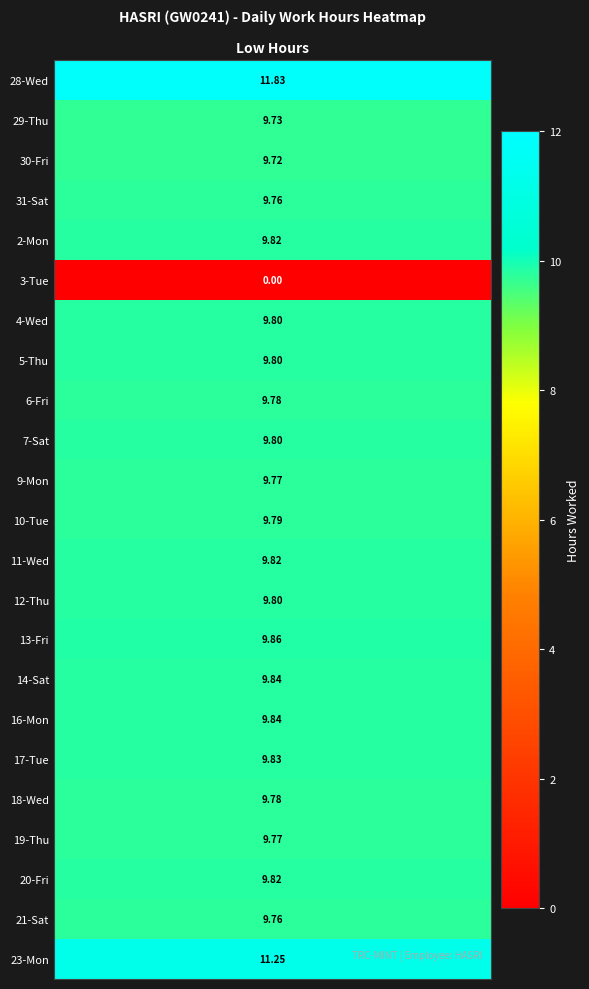

Rank the series at 0 from lowest to highest value.

3, 30, 29, 31, 21, 9, 19, 6, 18, 10, 4, 5, 7, 12, 2, 11, 20, 17, 14, 16, 13, 23, 28